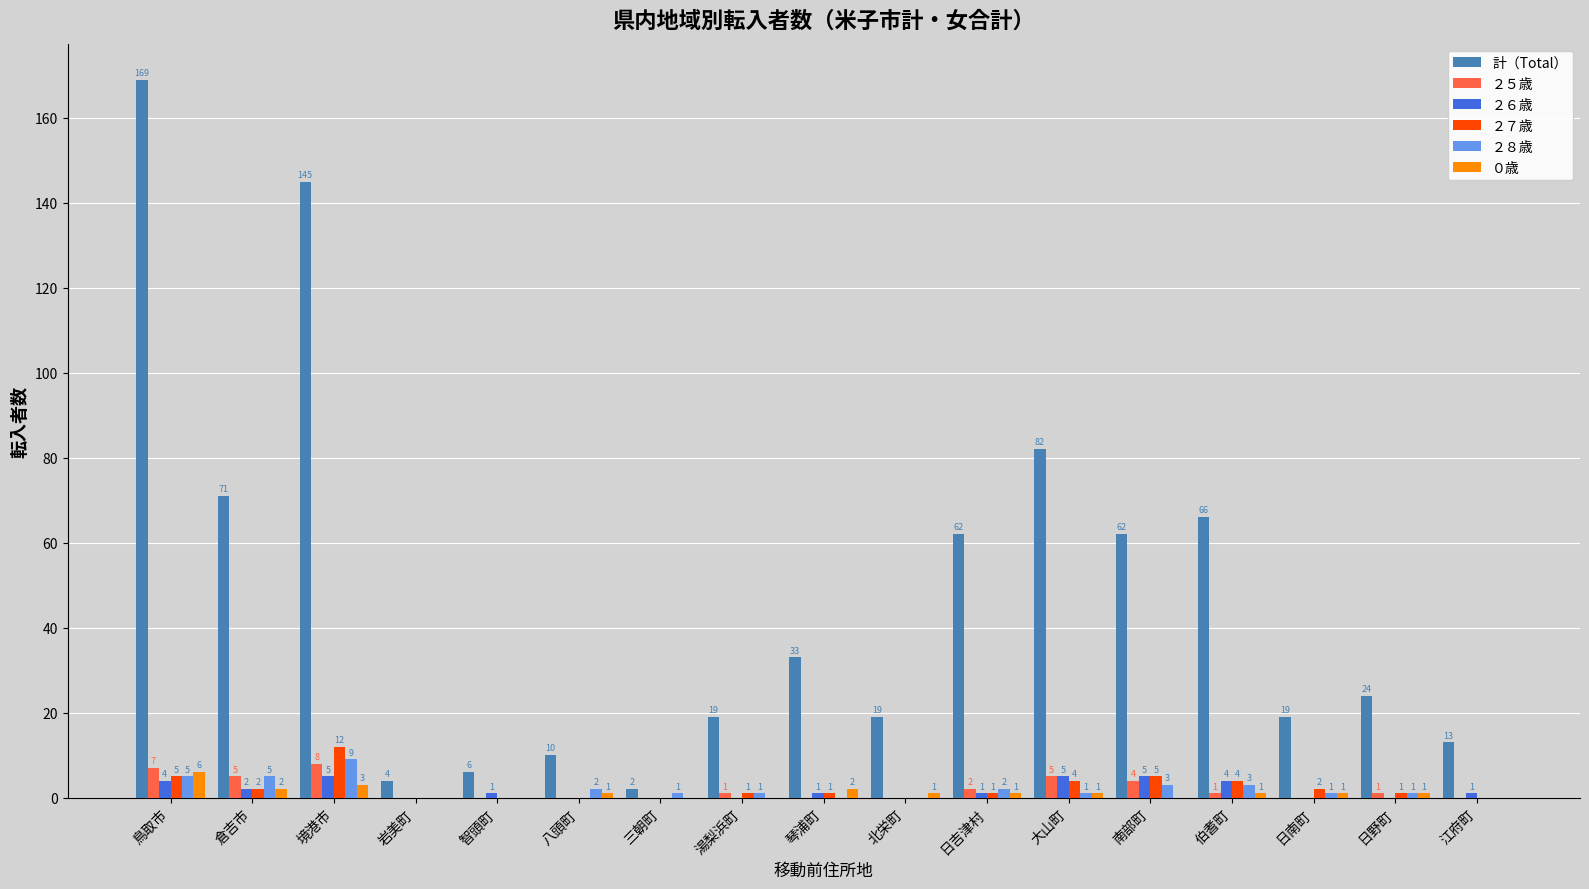

Count the number of categories in the chart.

17